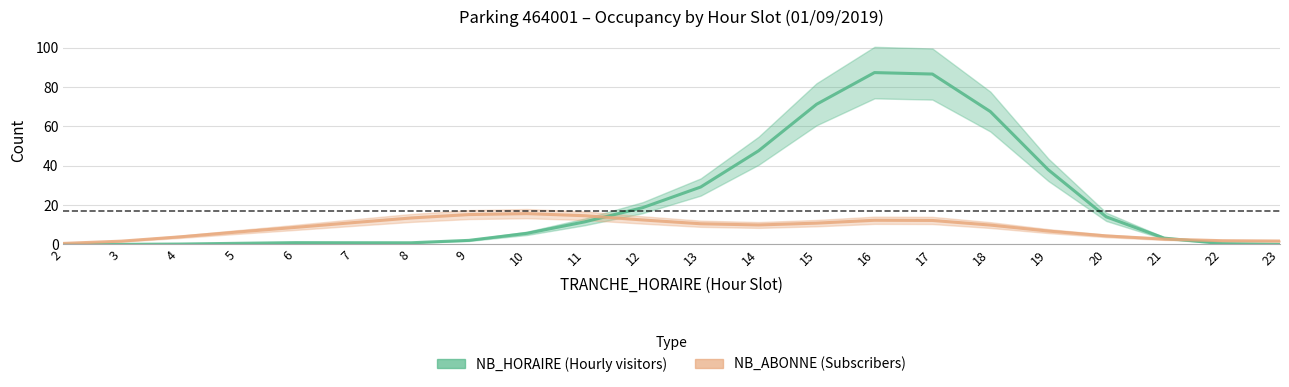

Is it true that NB_HORAIRE equals 18.7 at 12?

True